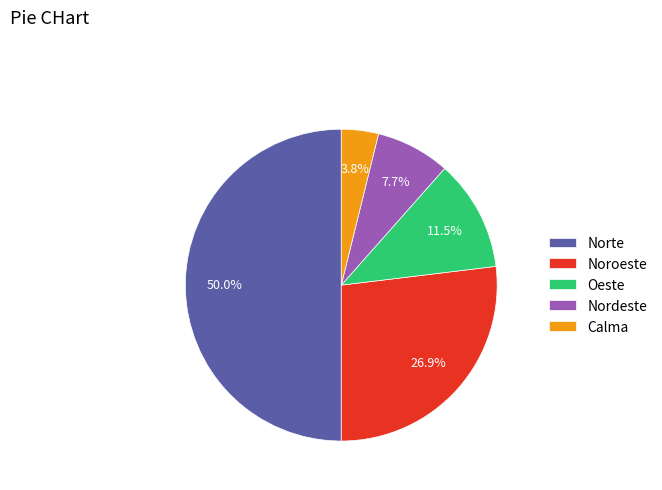

Approximately how many times larger is the value at Calma compared to Oeste?

0.3